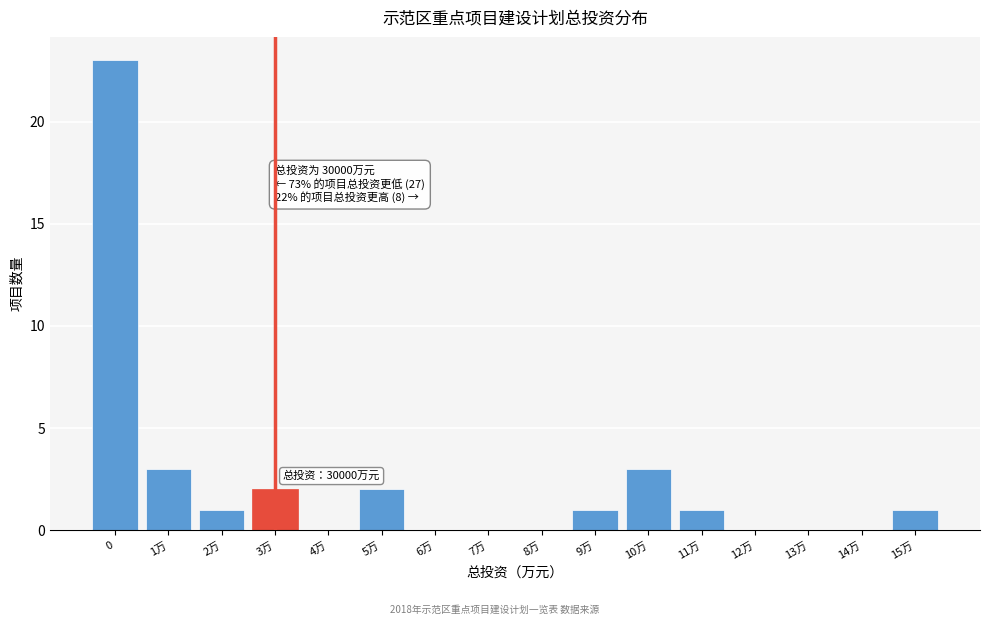

Reading right to left, what are all the values shown in this chart?

15万=1	14万=0	13万=0	12万=0	11万=1	10万=3	9万=1	8万=0	7万=0	6万=0	5万=2	4万=0	3万=2	2万=1	1万=3	0=23